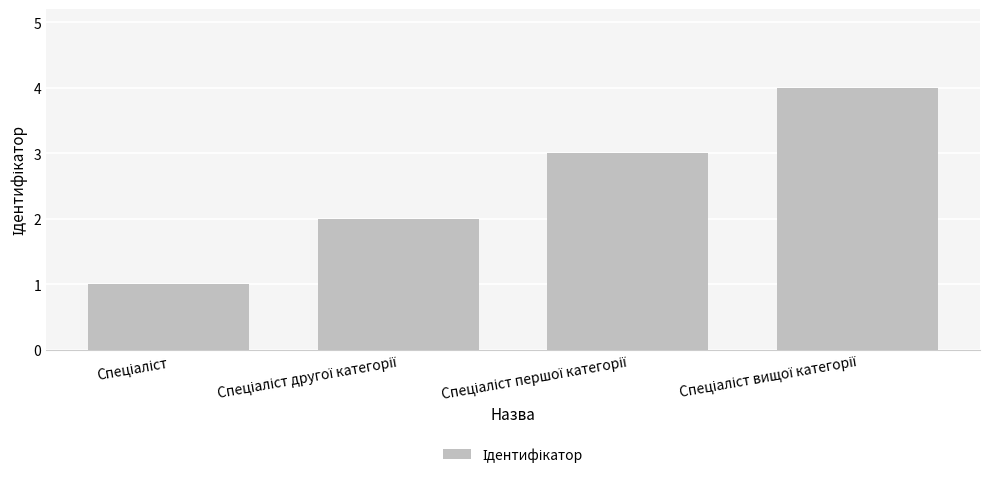

What is the greatest value displayed?

4